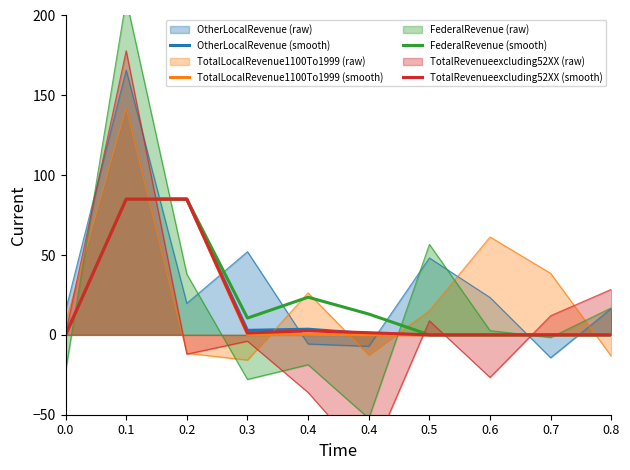

What is the maximum value for FederalRevenue (smooth)?

85.0